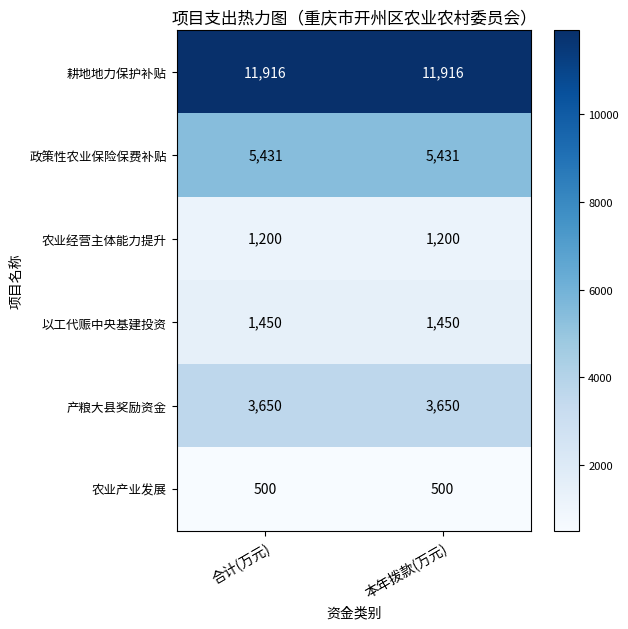

The 产粮大县奖励资金 series shows 5003 at 合计(万元). True or false?

False